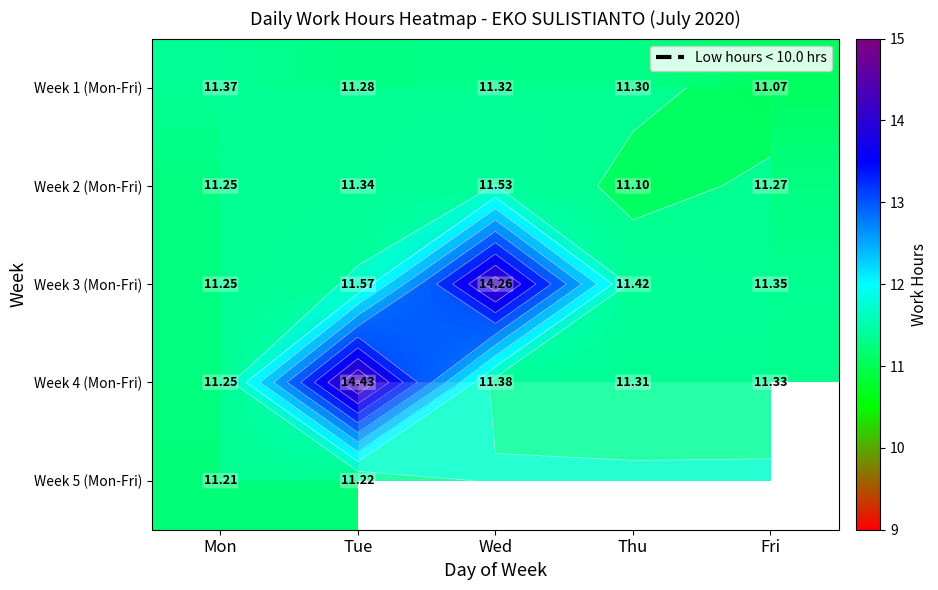

Rank the categories by Week 2 (Mon-Fri) value from highest to lowest.

Wed, Tue, Fri, Mon, Thu